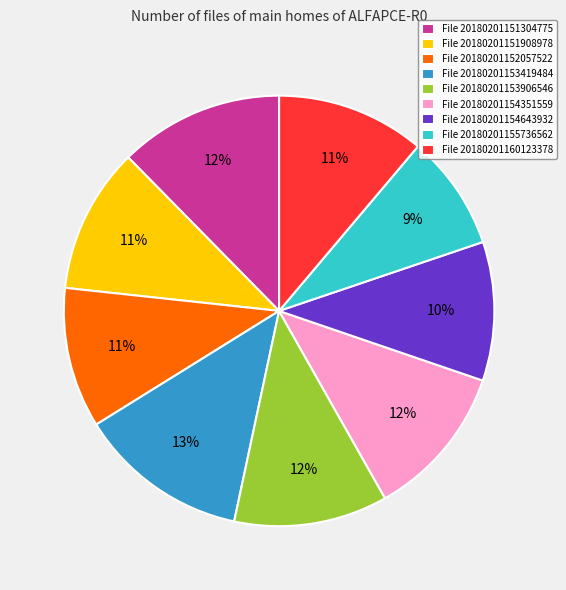

What is the smallest slice in the pie chart?

File 20180201155736562